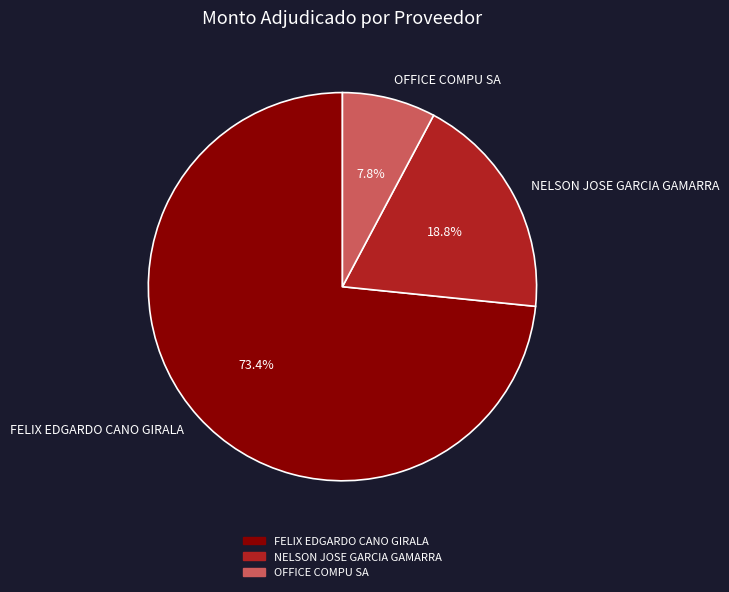

Approximately how many times larger is the value at FELIX EDGARDO CANO GIRALA compared to OFFICE COMPU SA?

9.4